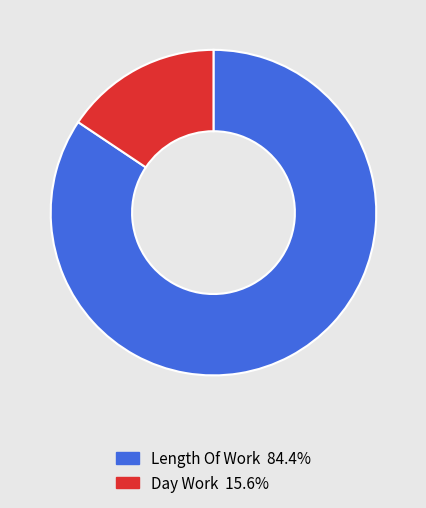

Does any single category account for the majority?

Yes